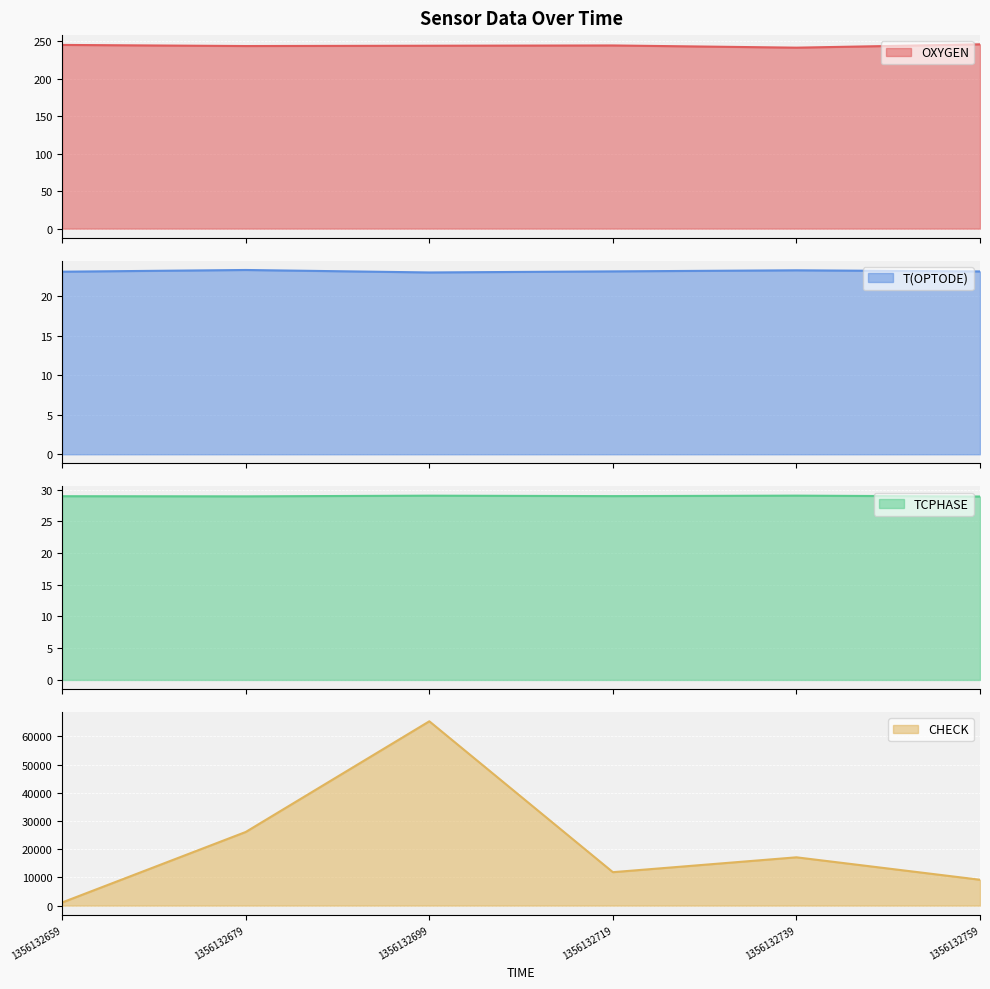

What is the difference between the CHECK values at 1356132679 and 1356132659?

25000